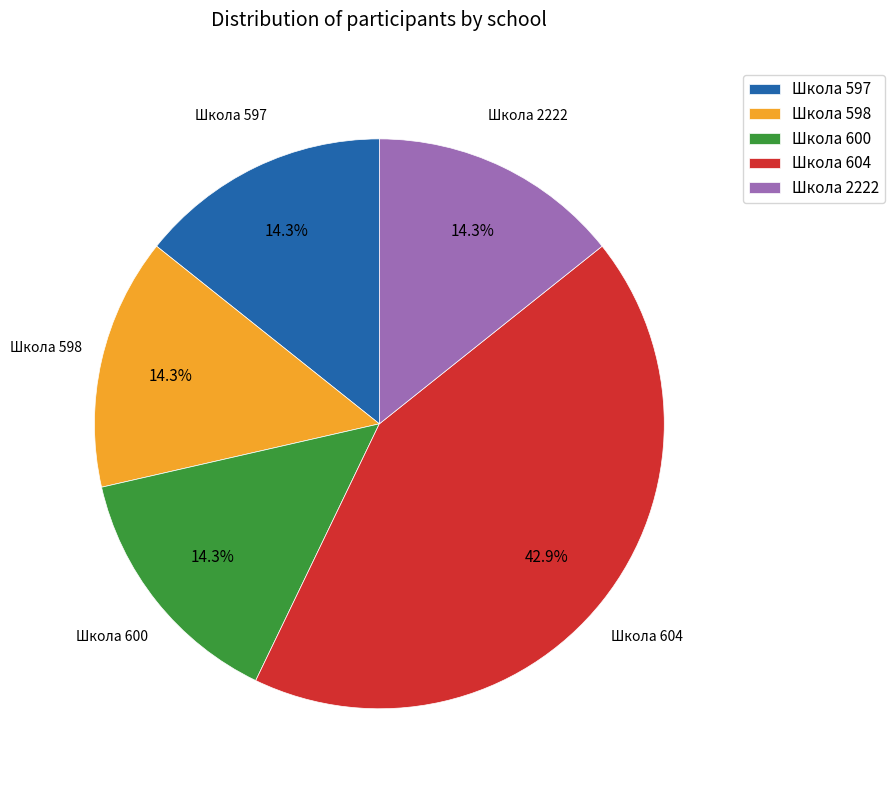

Do Школа 600 and Школа 598 together represent more than half of the pie?

No